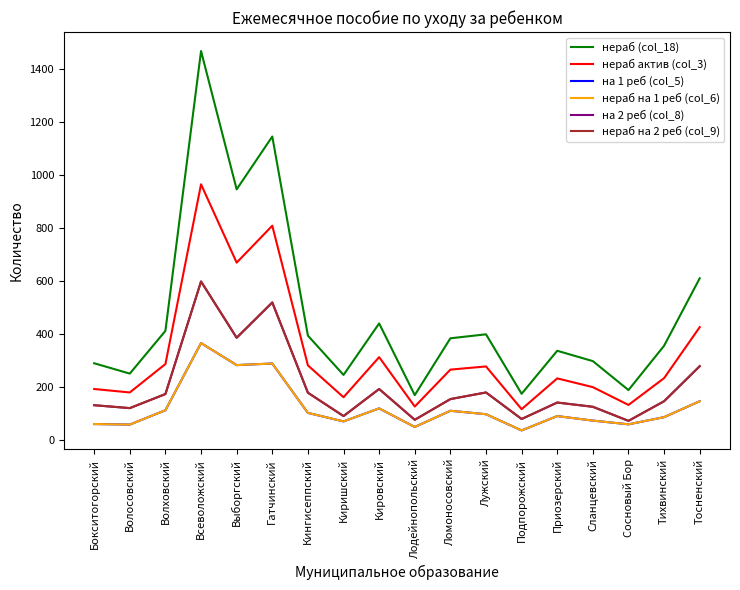

Which series has the widest spread of values?

нераб (col_18)